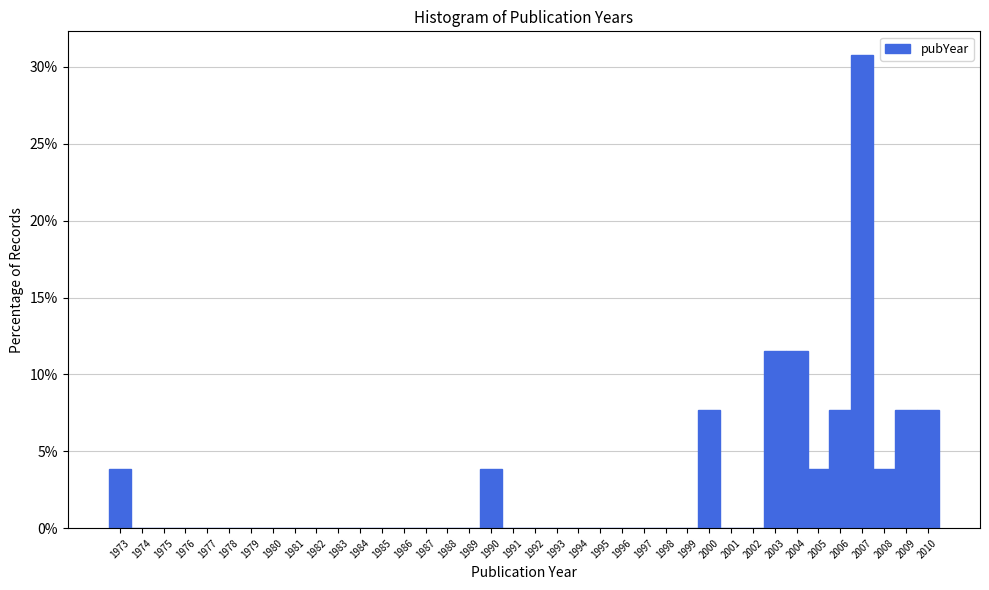

Reading left to right, list every bar in this chart as the range it spans on the x-axis followed by its height. The values are not printed on the chart, so give them approximately, as read against the axis.

1972.5 to 1973.5: 4.0
1973.5 to 1974.5: 0
1974.5 to 1975.5: 0
1975.5 to 1976.5: 0
1976.5 to 1977.5: 0
1977.5 to 1978.5: 0
1978.5 to 1979.5: 0
1979.5 to 1980.5: 0
1980.5 to 1981.5: 0
1981.5 to 1982.5: 0
1982.5 to 1983.5: 0
1983.5 to 1984.5: 0
1984.5 to 1985.5: 0
1985.5 to 1986.5: 0
1986.5 to 1987.5: 0
1987.5 to 1988.5: 0
1988.5 to 1989.5: 0
1989.5 to 1990.5: 4.0
1990.5 to 1991.5: 0
1991.5 to 1992.5: 0
1992.5 to 1993.5: 0
1993.5 to 1994.5: 0
1994.5 to 1995.5: 0
1995.5 to 1996.5: 0
1996.5 to 1997.5: 0
1997.5 to 1998.5: 0
1998.5 to 1999.5: 0
1999.5 to 2000.5: 7.5
2000.5 to 2001.5: 0
2001.5 to 2002.5: 0
2002.5 to 2003.5: 11.5
2003.5 to 2004.5: 11.5
2004.5 to 2005.5: 4.0
2005.5 to 2006.5: 7.5
2006.5 to 2007.5: 31.0
2007.5 to 2008.5: 4.0
2008.5 to 2009.5: 7.5
2009.5 to 2010.5: 7.5